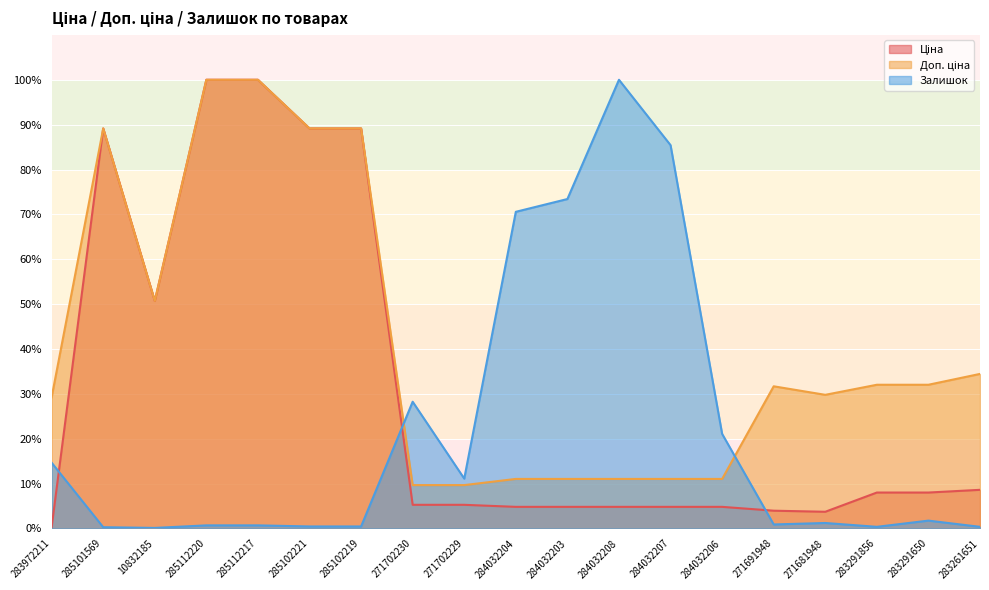

The Доп. ціна series shows 11.0 at 284032203. True or false?

True